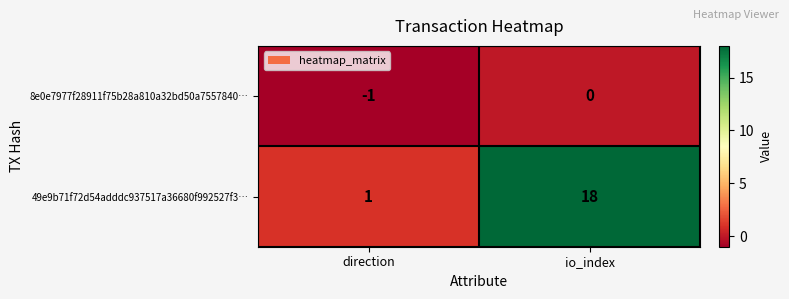

What is the greatest value displayed?

18